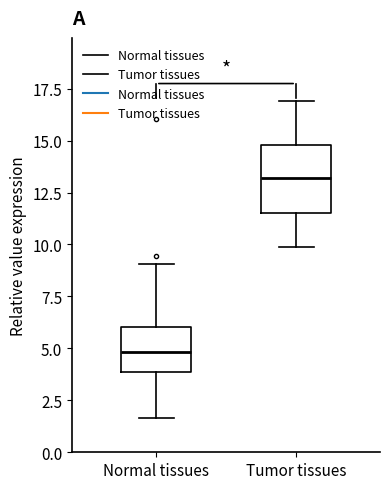

Reading left to right, read every box against the y-axis: the position of its median line, the range the box covers, and the ends of its whiskers. The values are not printed on the chart, so give them approximately, as read against the axis.

Normal tissues: median 5.0, box 4.0 to 6.0, whiskers 1.5 to 9.0
Tumor tissues: median 13.0, box 11.5 to 15.0, whiskers 10.0 to 17.0